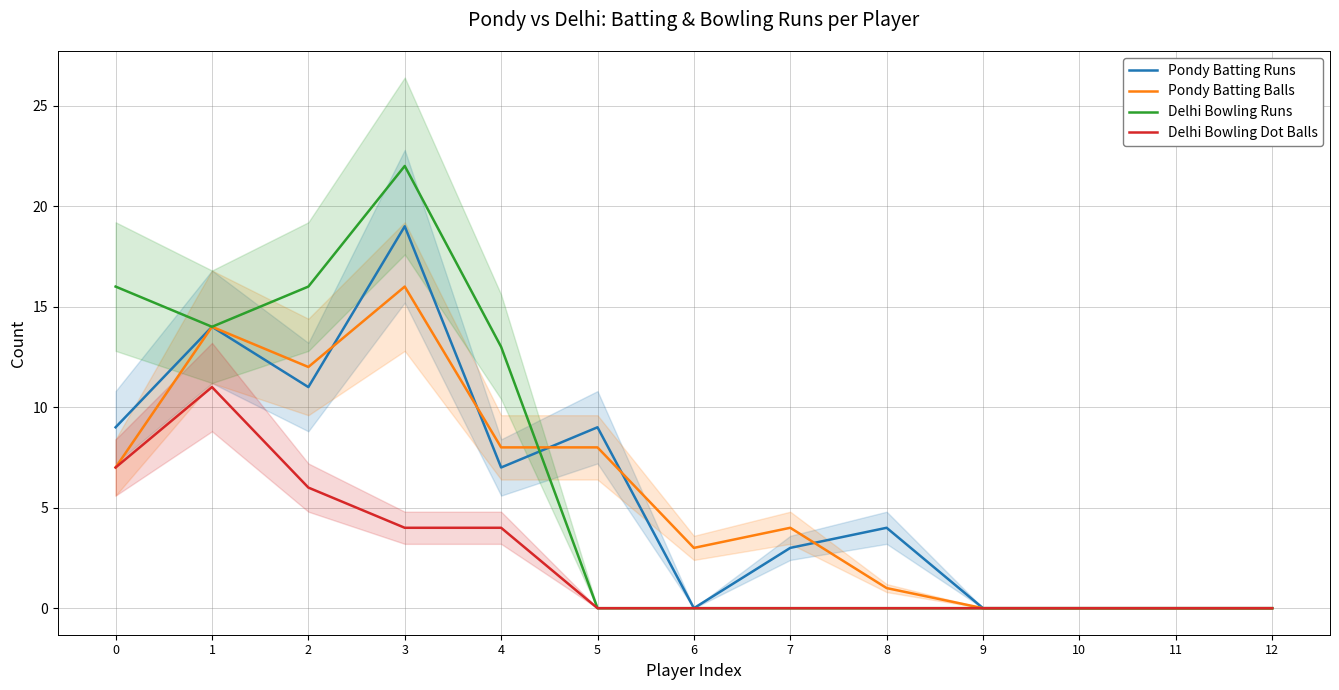

True or false: Delhi Bowling Dot Balls has more than 2 points higher than both neighbors.

False